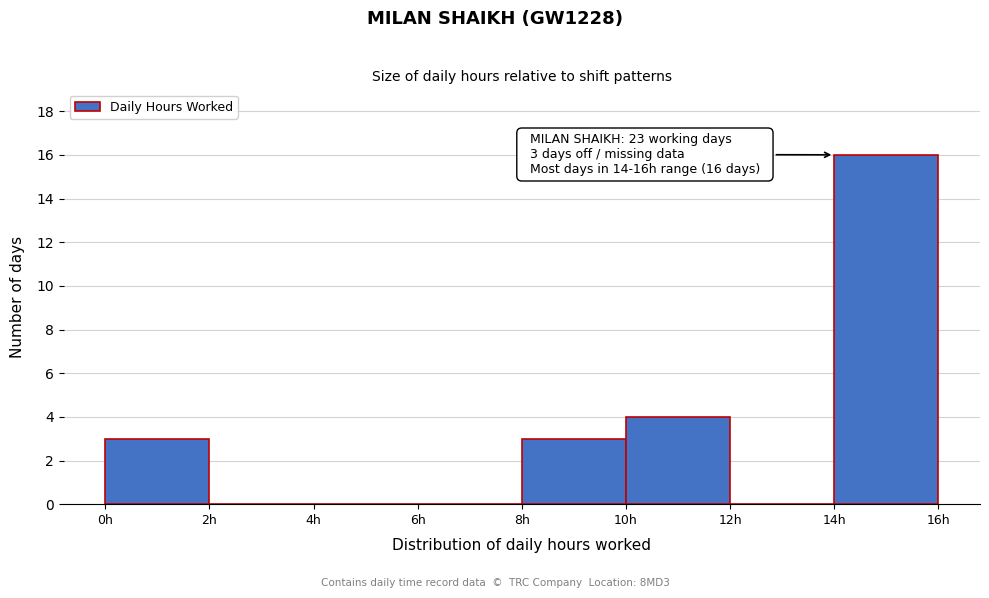

Over which range of the x-axis is the bar tallest?

14 to 16